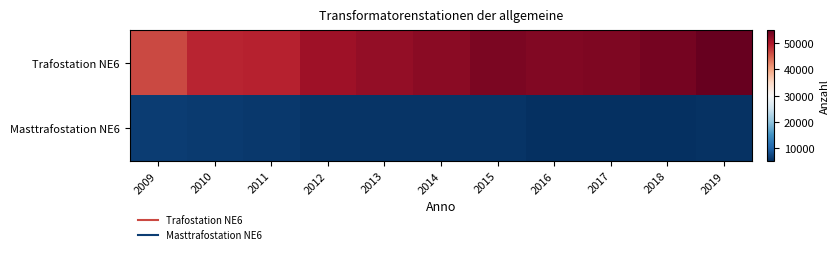

Reading left to right, what are all the values shown in this chart?

Trafostation NE6: 2009=46419	2010=48985	2011=49190	2012=51100	2013=51862	2014=52425	2015=53405	2016=53024	2017=53144	2018=53730	2019=54850
Masttrafostation NE6: 2009=6515	2010=6287	2011=6150	2012=5716	2013=5831	2014=5685	2015=5748	2016=5402	2017=5457	2018=5265	2019=5487